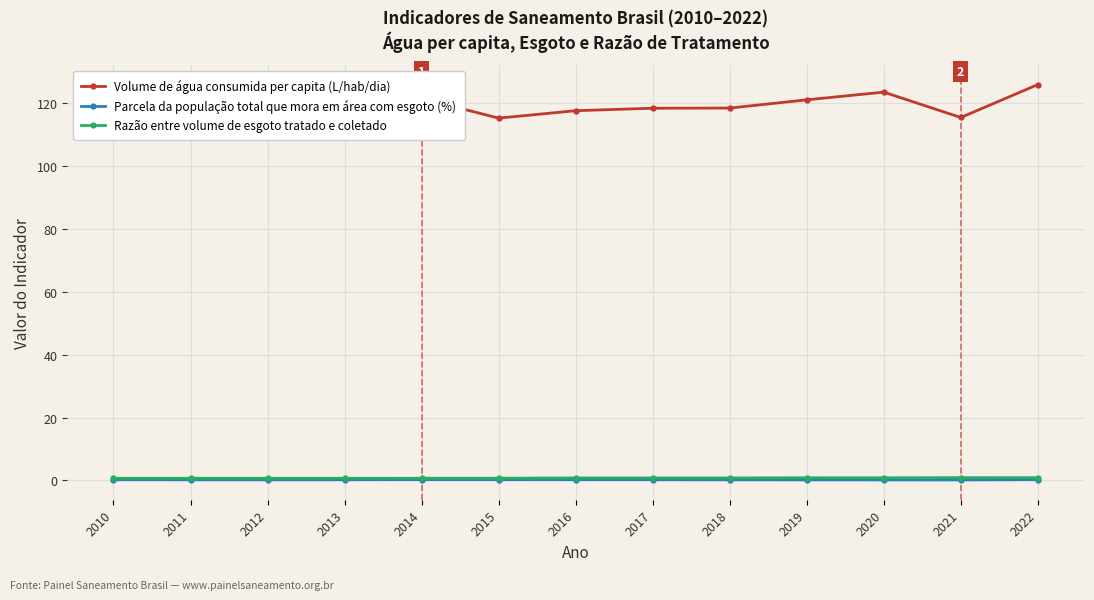

At 2020, list the series in order from smallest to largest.

Parcela da população total que mora em área com esgoto (%), Razão entre volume de esgoto tratado e coletado, Volume de água consumida per capita (L/hab/dia)